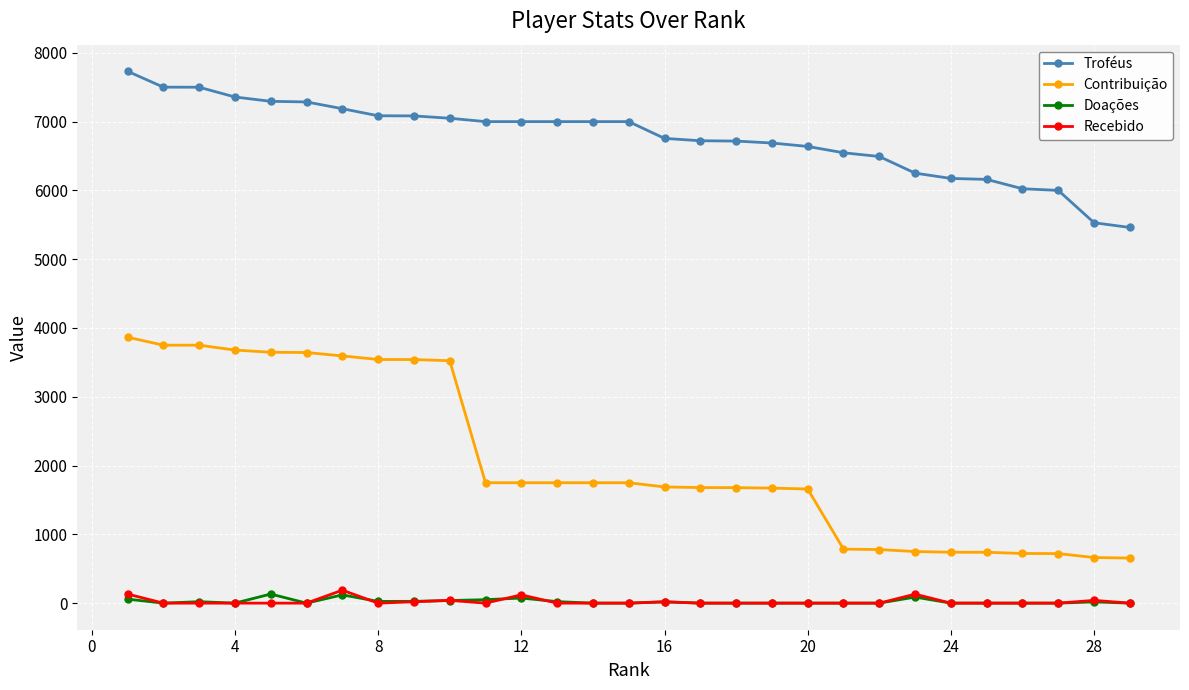

What is the minimum value for Contribuição?

655